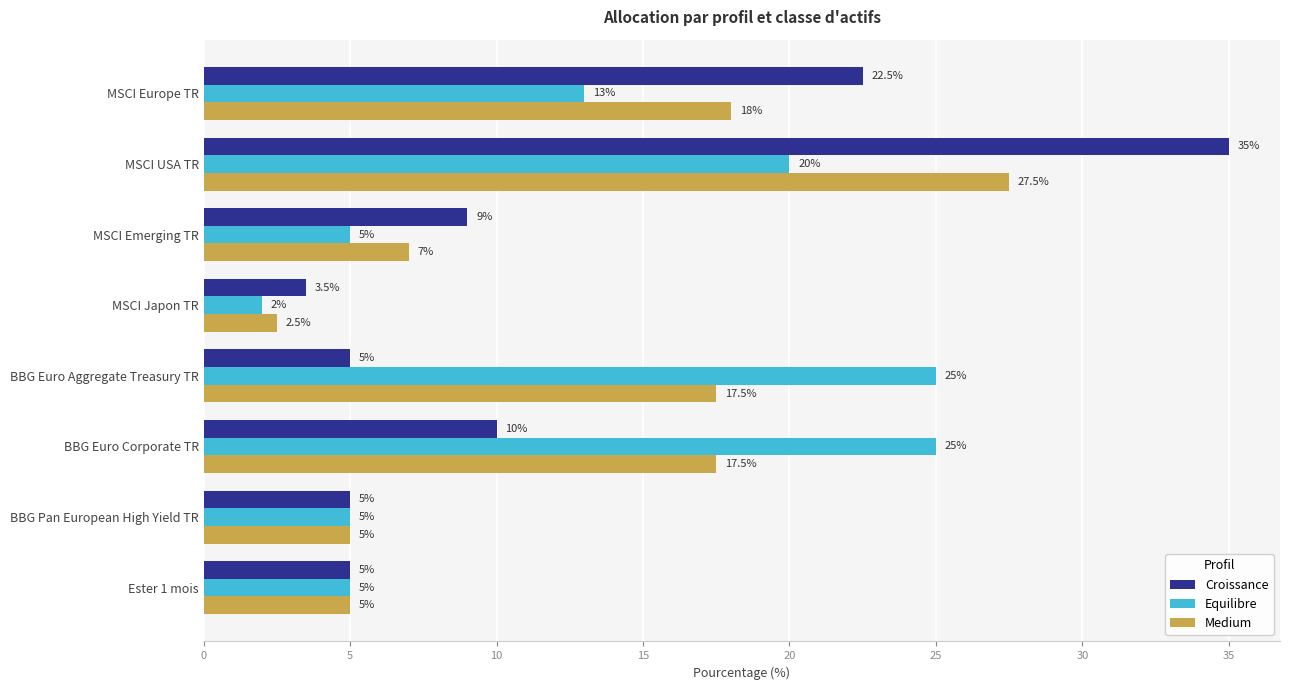

What are all the series names shown in the legend?

Croissance, Equilibre, Medium